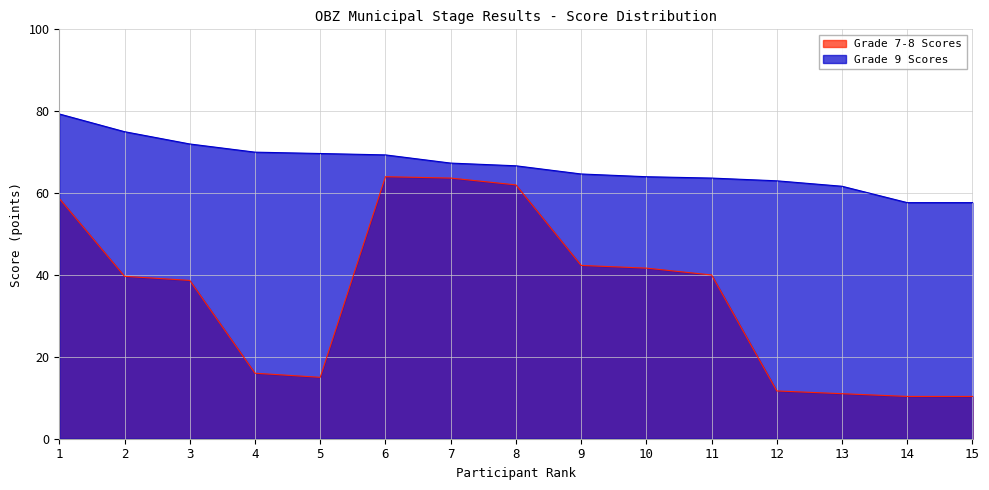

The value of Grade 9 Scores at 1 is 79.3. True or false?

True